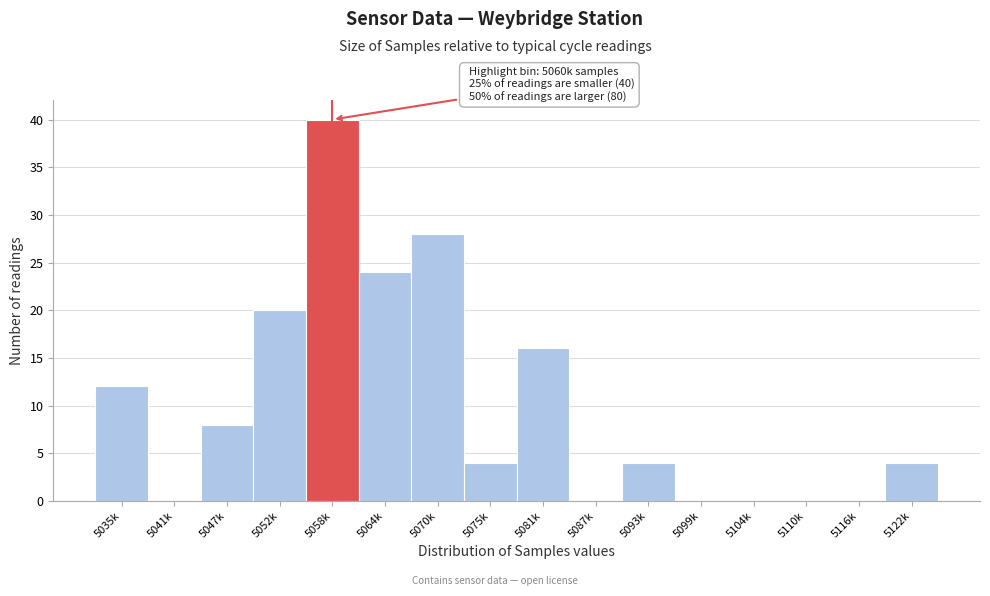

Reading right to left, what are all the values shown in this chart?

5122k=4	5116k=0	5110k=0	5104k=0	5099k=0	5093k=4	5087k=0	5081k=16	5075k=4	5070k=28	5064k=24	5058k=40	5052k=20	5047k=8	5041k=0	5035k=12